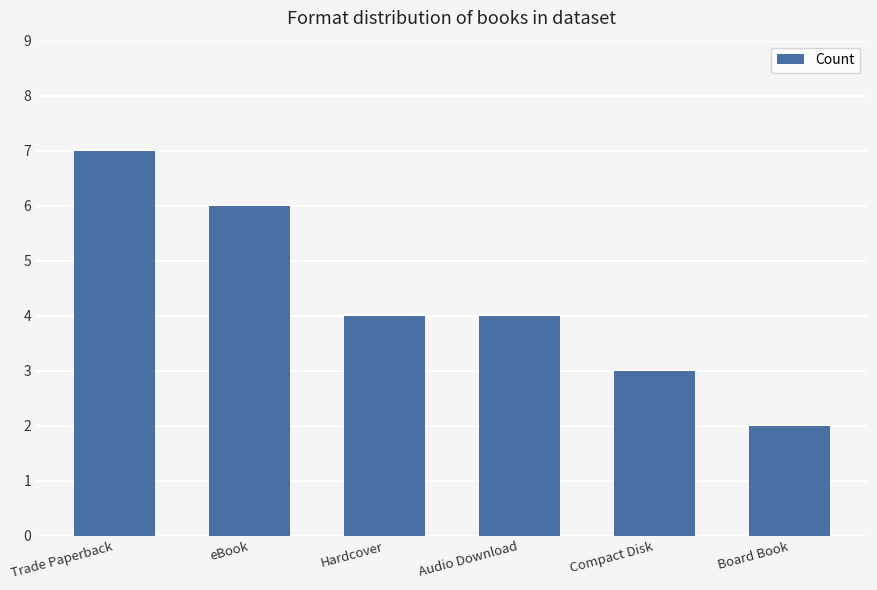

What is the change in value from Audio Download to Compact Disk?

-1